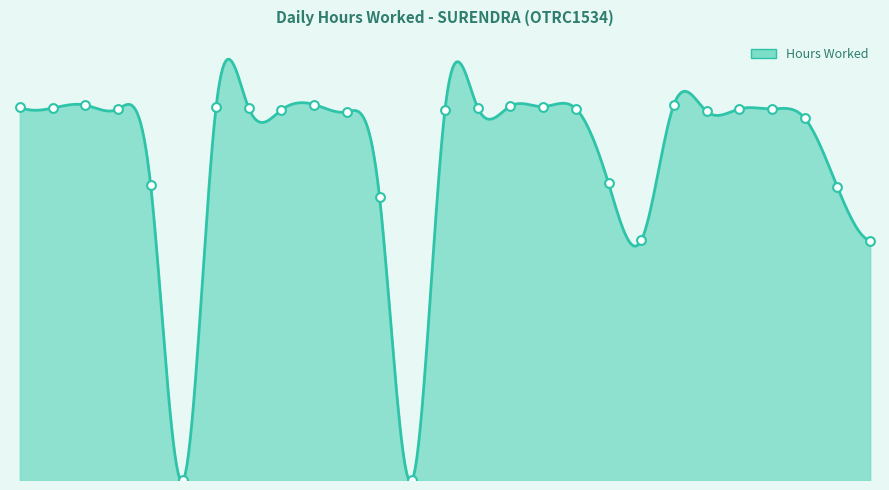

Between 29 and 20, which is larger?

29